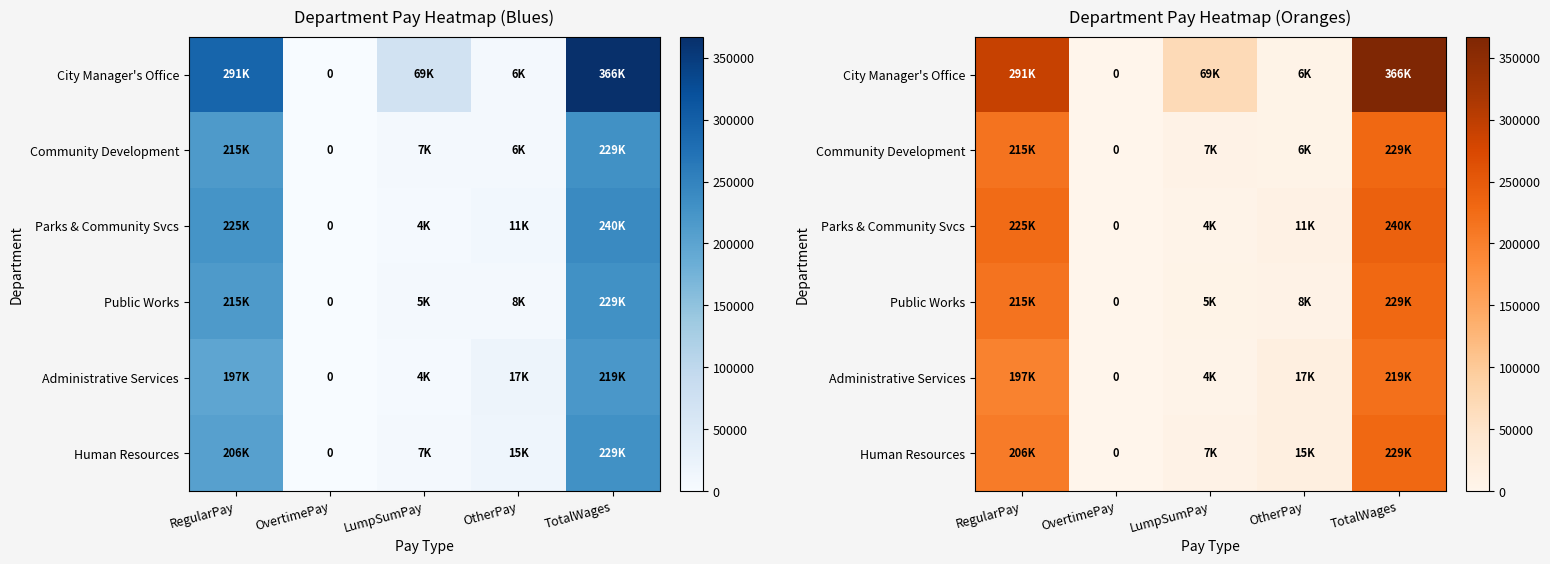

Rank the categories by Human Resources value from highest to lowest.

TotalWages, RegularPay, OtherPay, LumpSumPay, OvertimePay